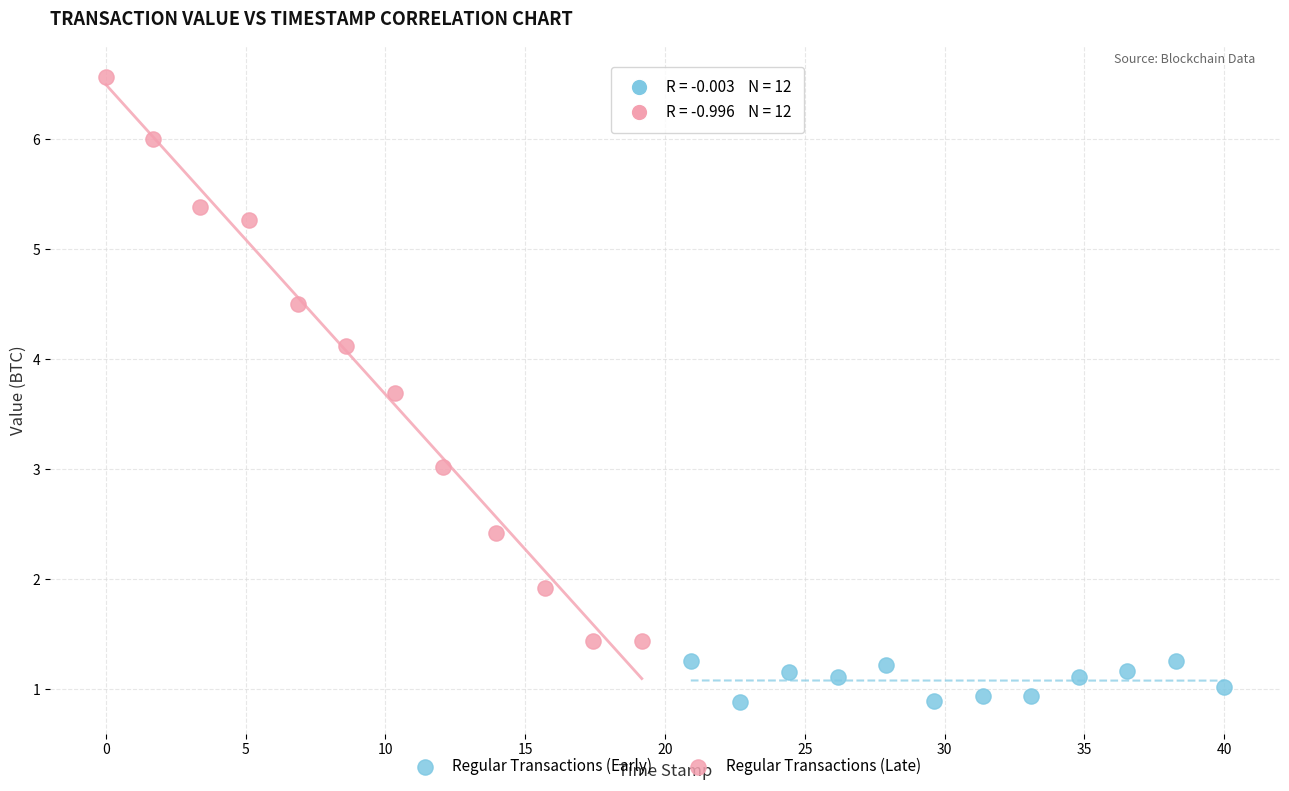

Which series has the widest spread of Y values?

Regular Transactions (Late)